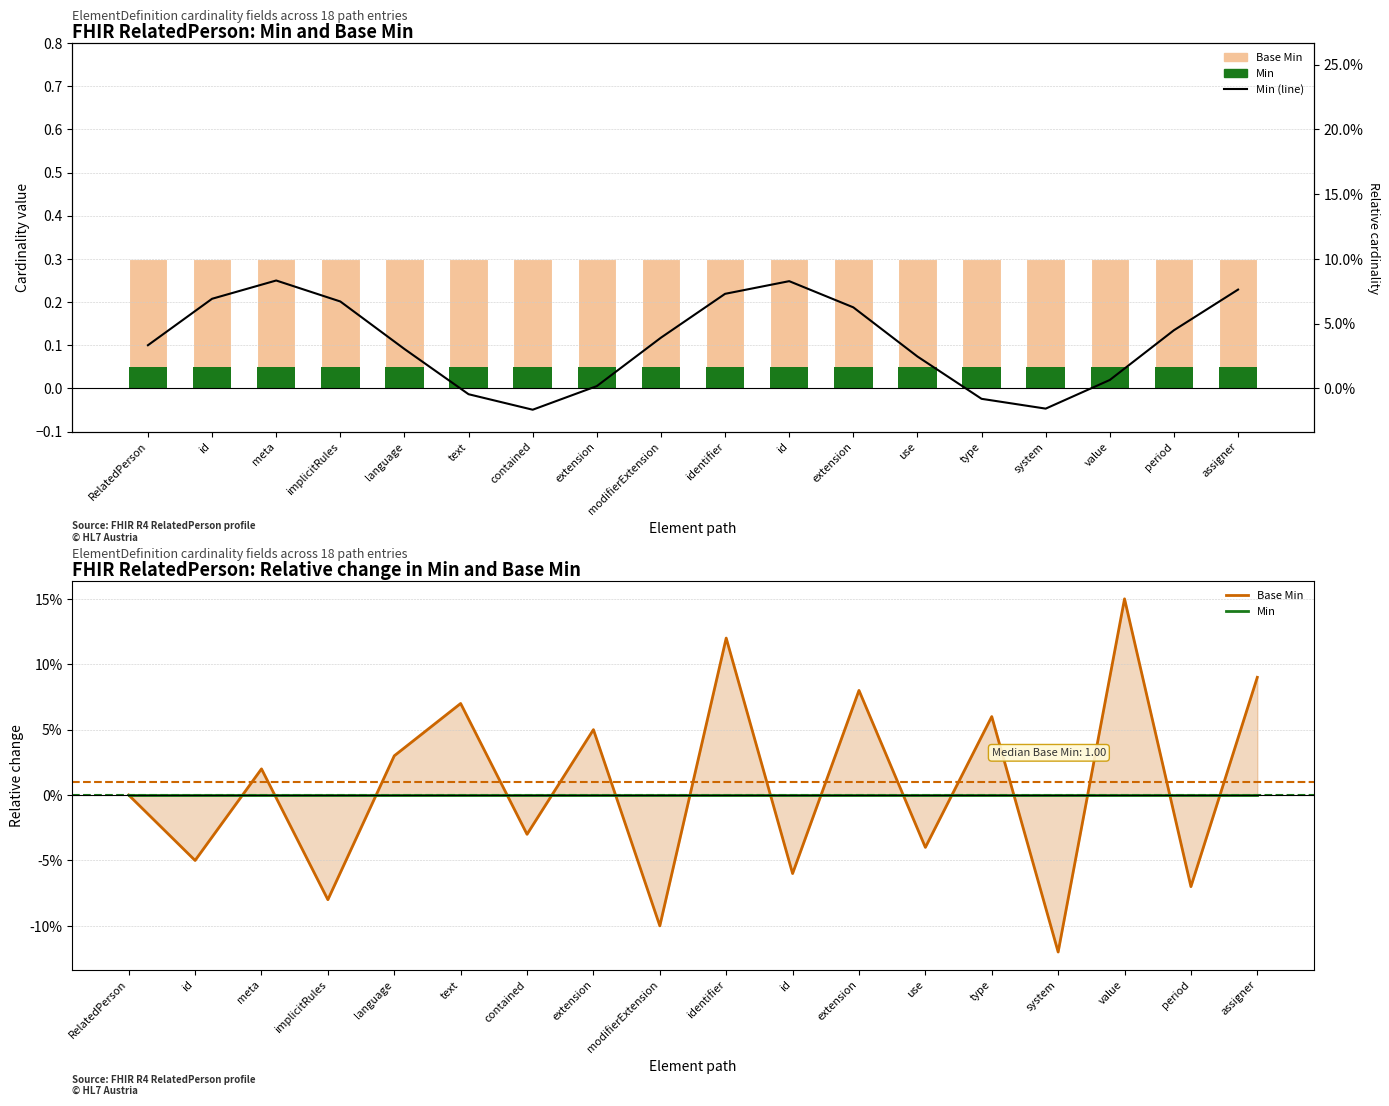

At which category is the sum across all series the highest?

value